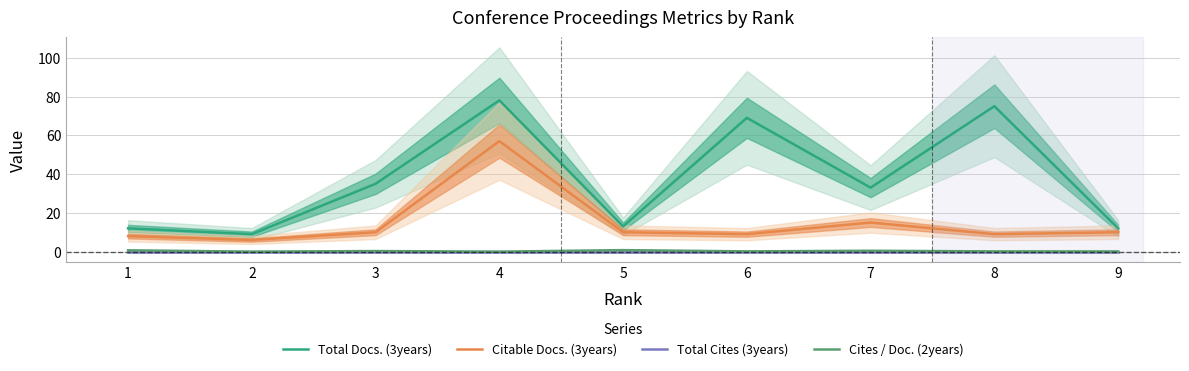

List the series in order of their peak value, lowest first.

Total Cites (3years), Cites / Doc. (2years), Citable Docs. (3years), Total Docs. (3years)